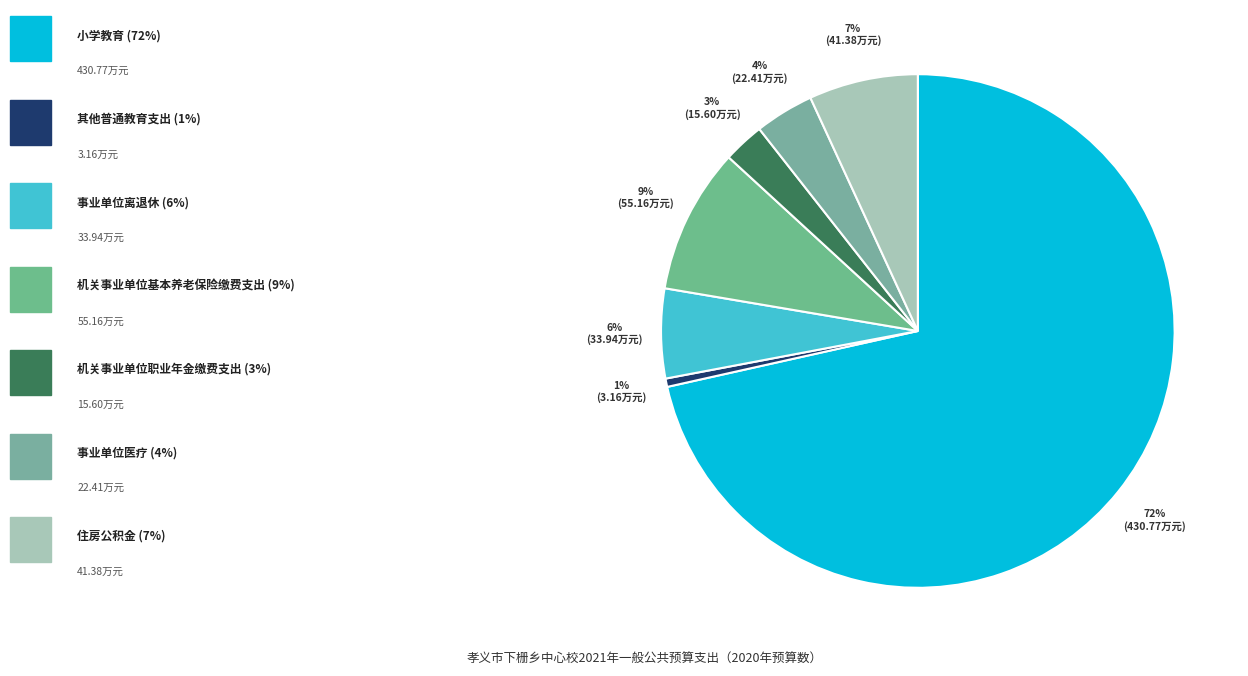

How many slices are in this pie chart?

7